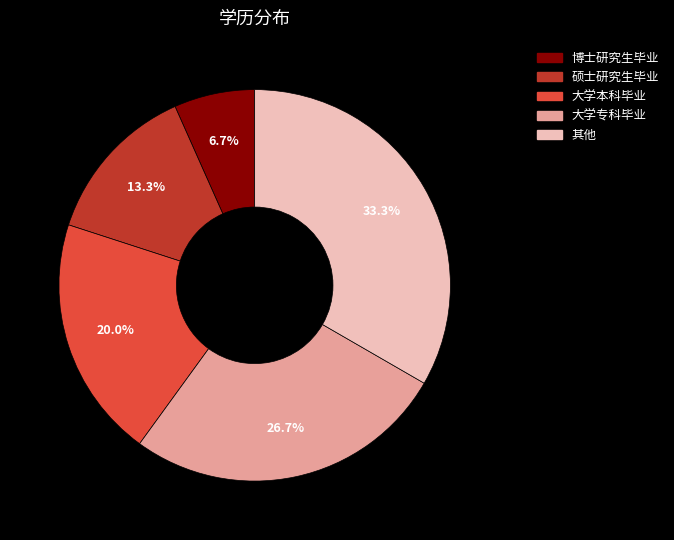

Combined, do 其他 and 博士研究生毕业 account for over 50%?

No